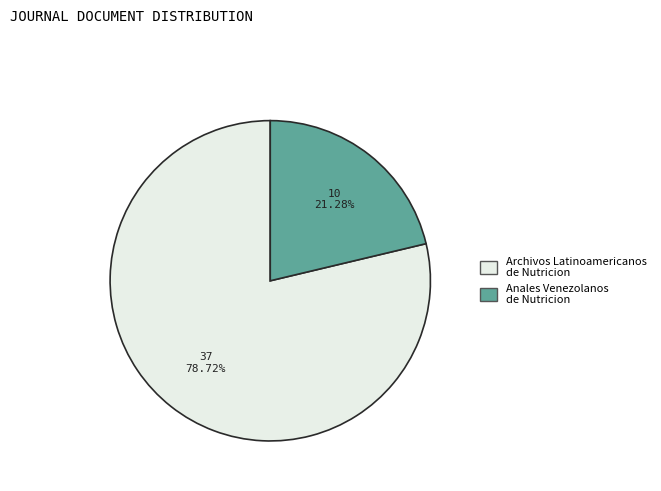

Is the sum of Archivos Latinoamericanos de Nutricion and Anales Venezolanos de Nutricion greater than half?

Yes